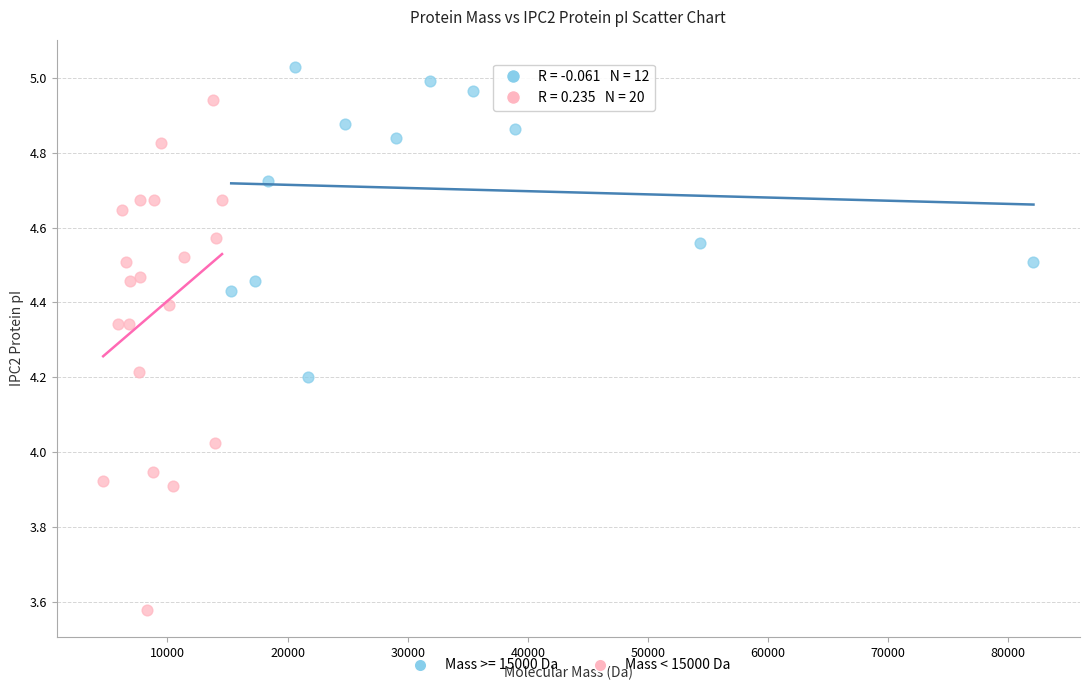

Which series reaches the maximum Y coordinate?

Mass >= 15000 Da